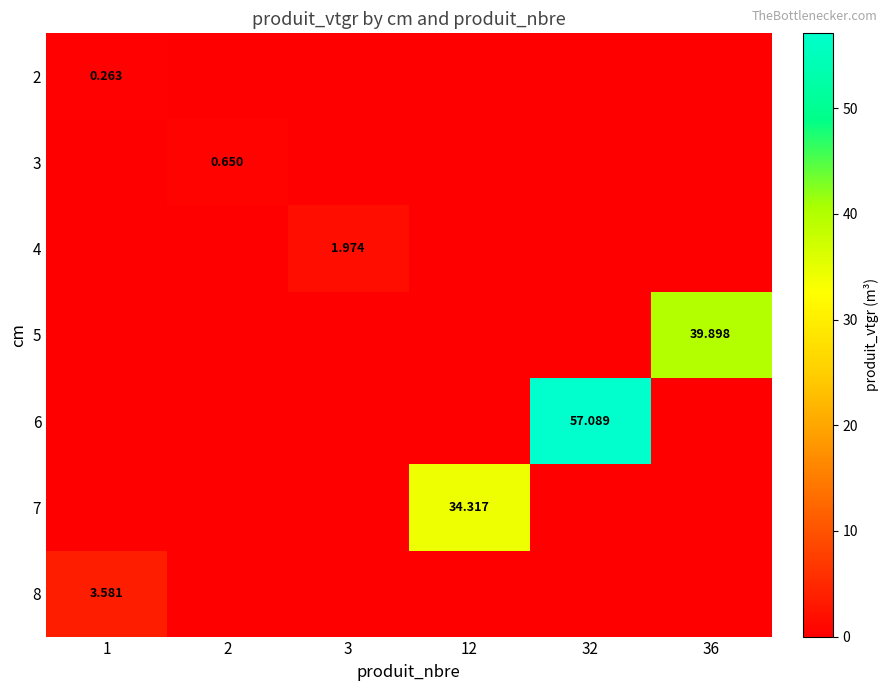

What is the difference between the highest and lowest values at 32?

57.1